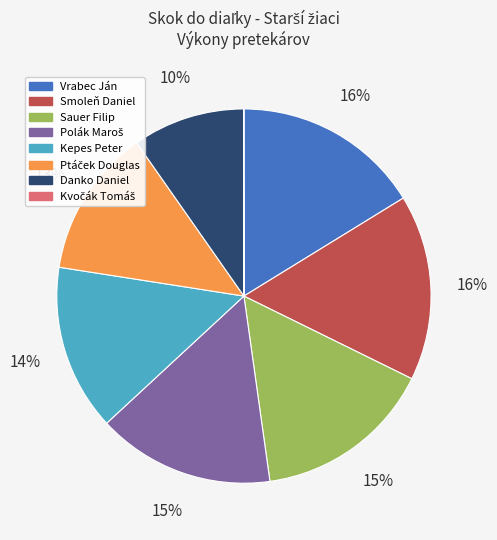

Is it true that Danko Daniel is 10% of the pie?

True